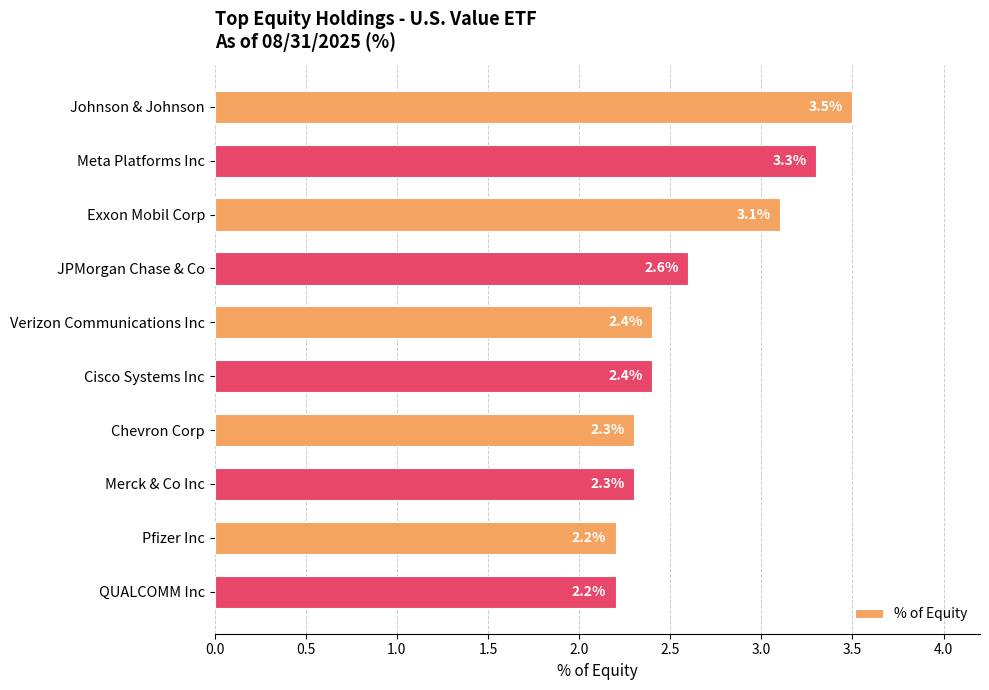

How many bars are there in total?

10